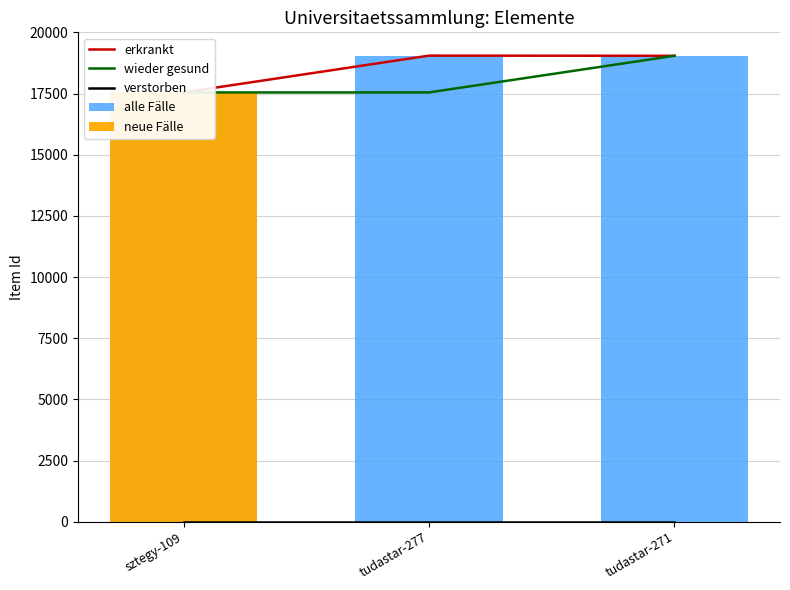

At which label does erkrankt reach its peak?

tudastar-277